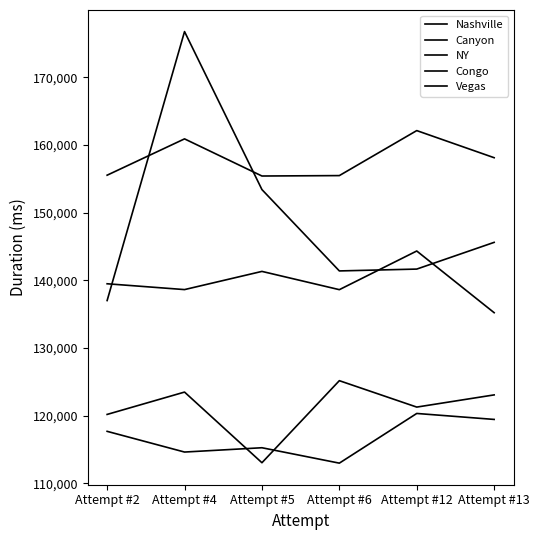

How many lines are shown in the chart?

5